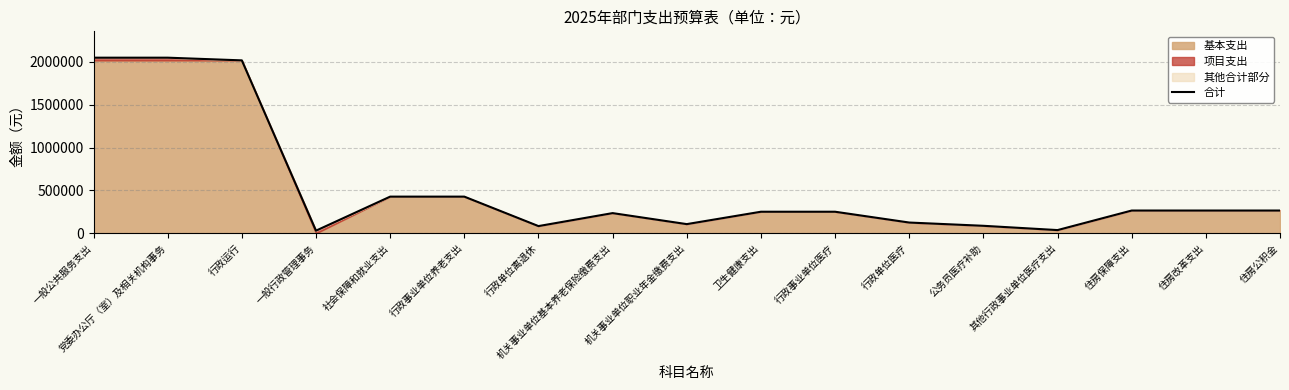

True or false: the data shows 266000 at 住房改革支出.

True